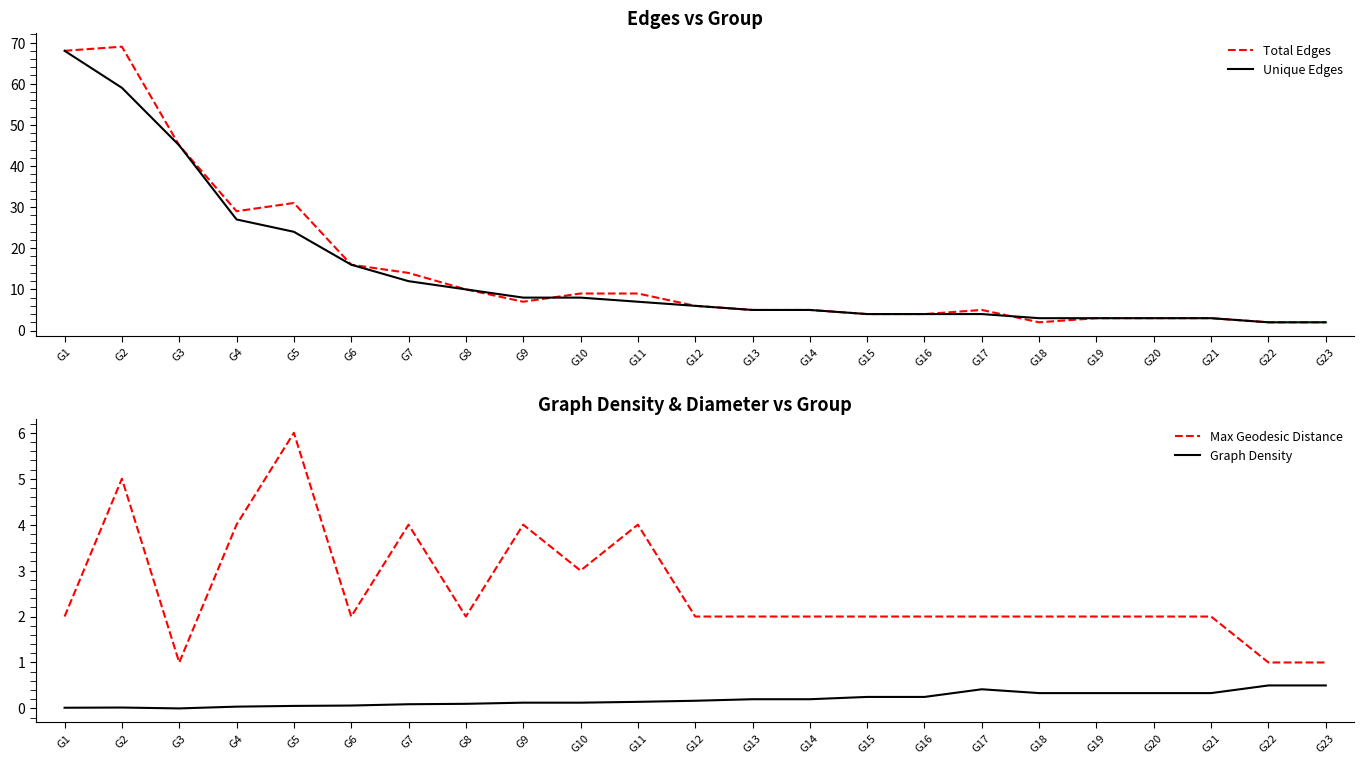

What is the difference between the maximum and second lowest values in the Graph Density series?

0.5